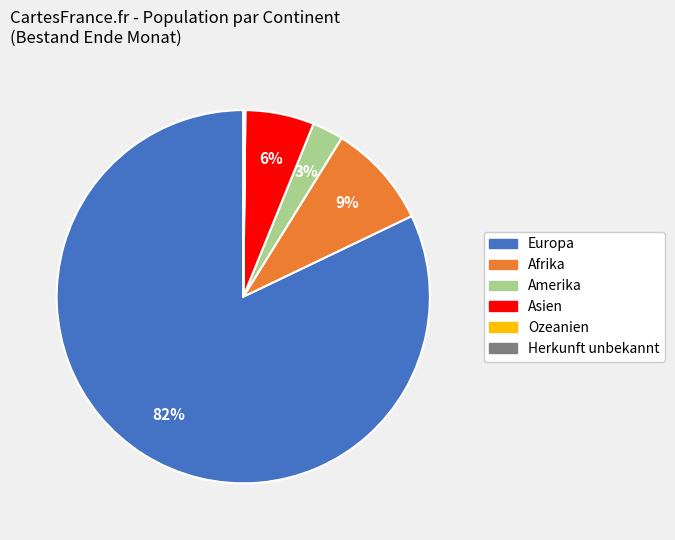

Between Amerika and Asien, which is larger?

Asien